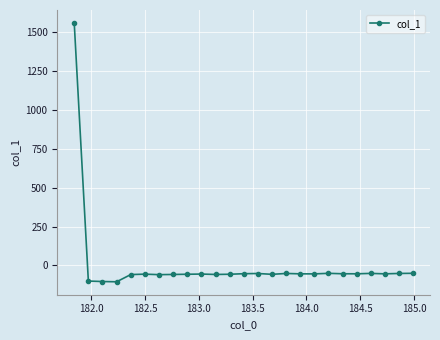

Is this an area chart (filled region under the line)?

No